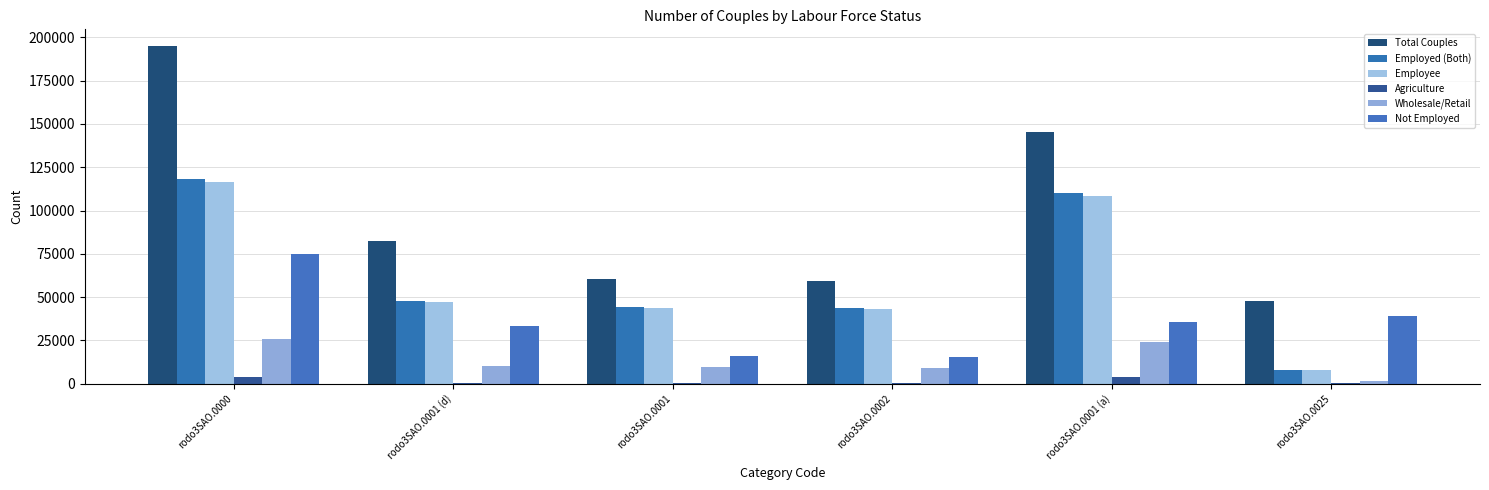

How many groups of bars are there?

6